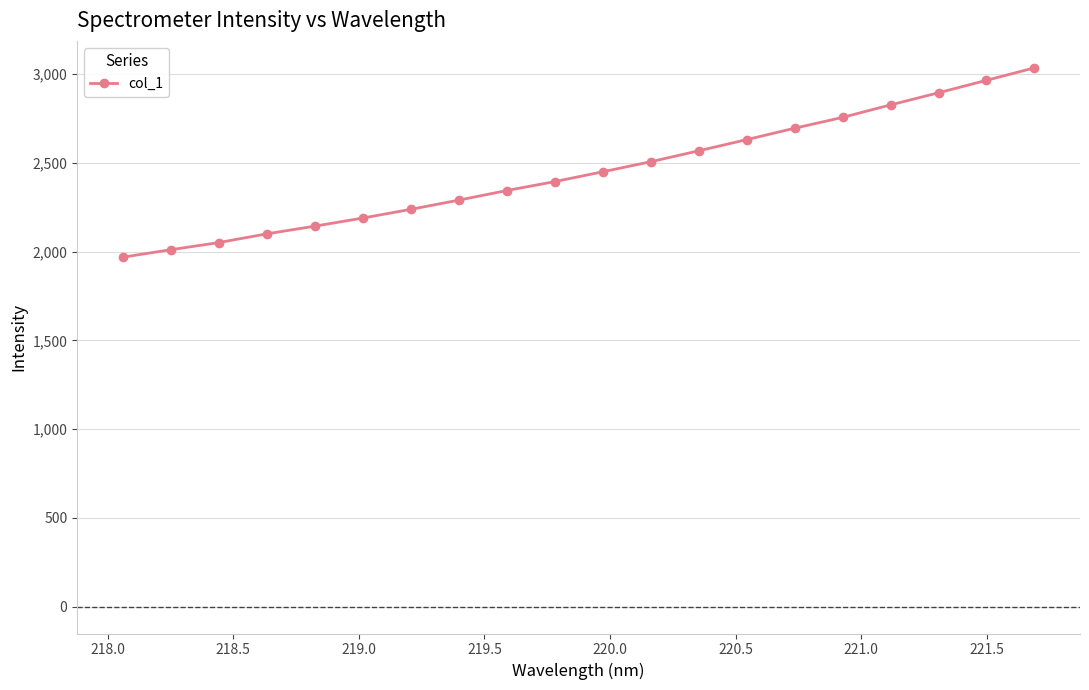

What is the value of the 16th point from the left?

2756.1